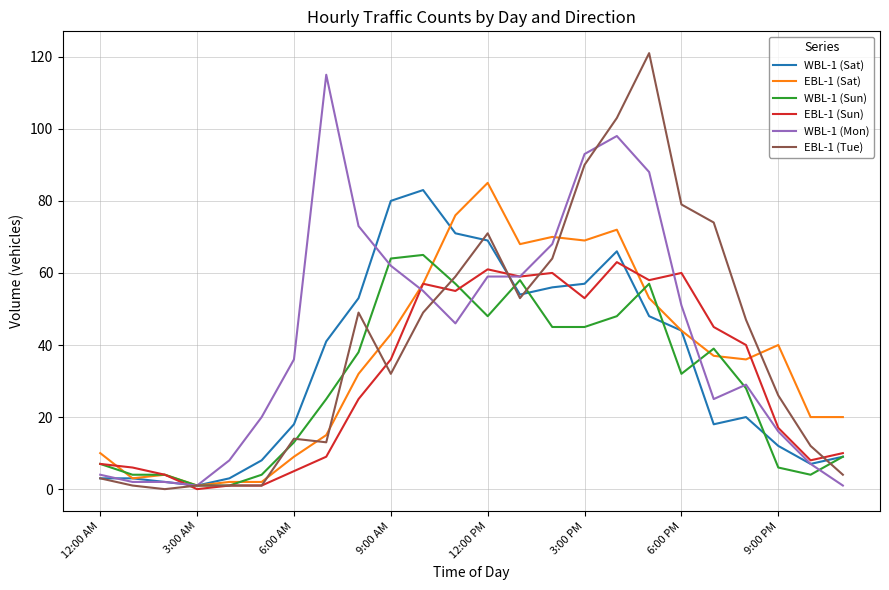

True or false: WBL-1 (Sun) has a value of 7 at 12:00 AM.

True